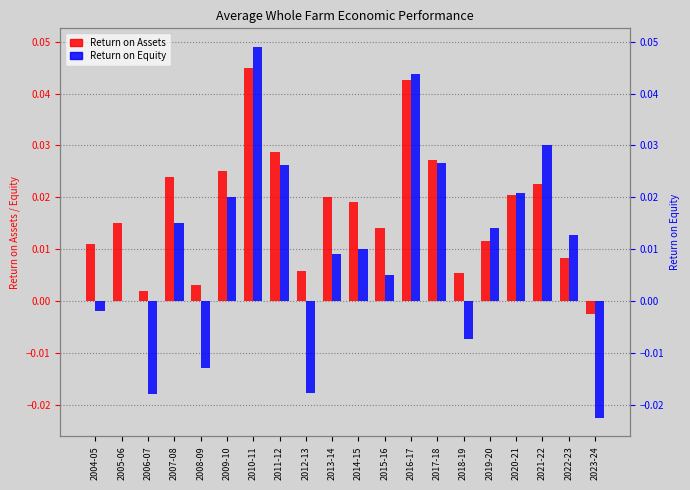

What is the label of the 20th bar from the left?

2023-24